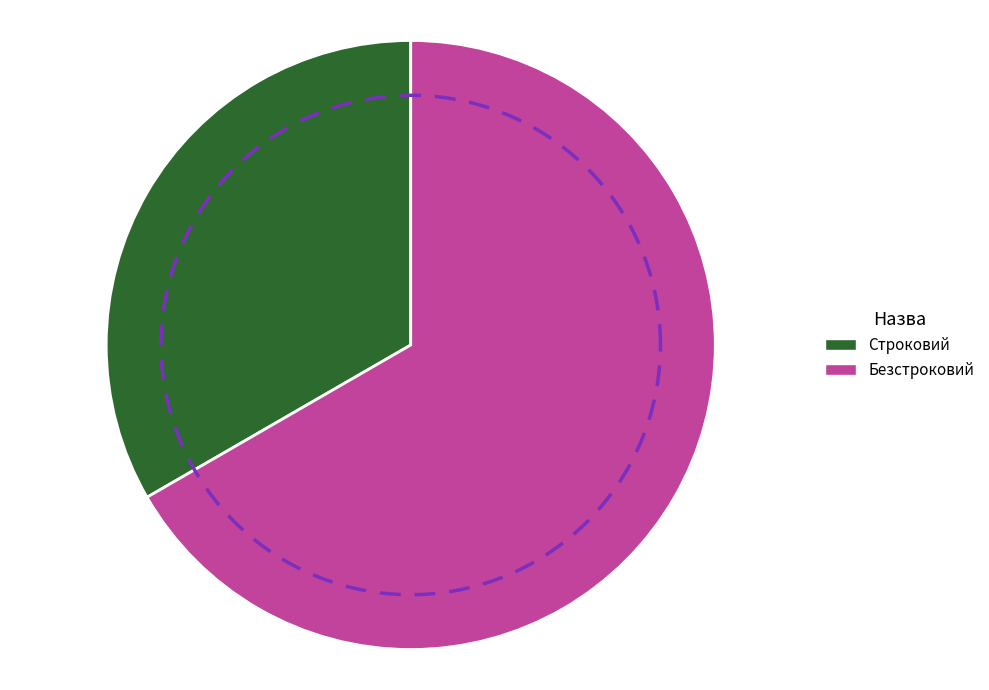

To the nearest percent, what is the difference between the Строковий and Безстроковий slice percentages?

33%